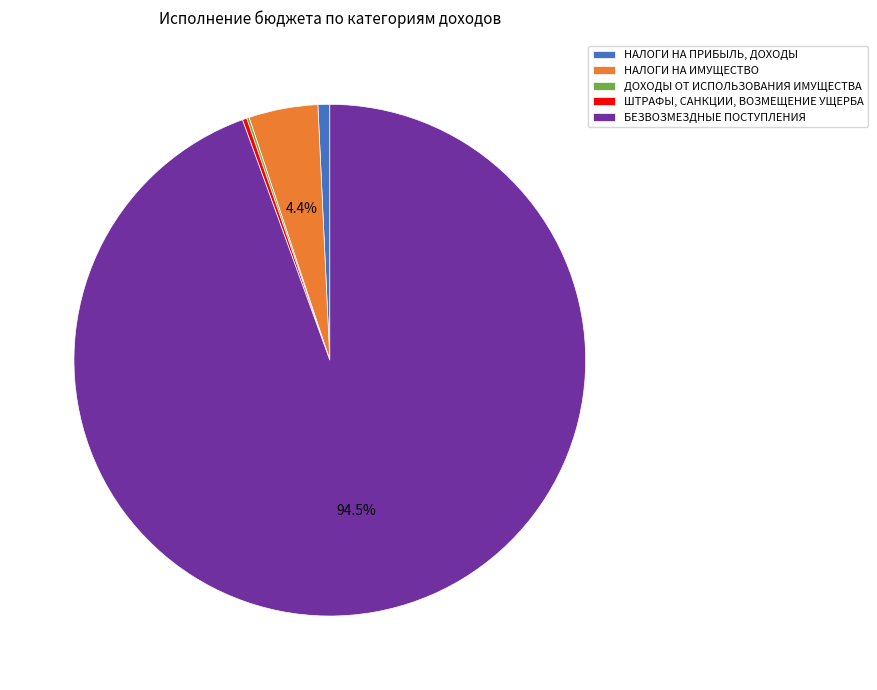

What is the largest slice in the pie chart?

БЕЗВОЗМЕЗДНЫЕ ПОСТУПЛЕНИЯ